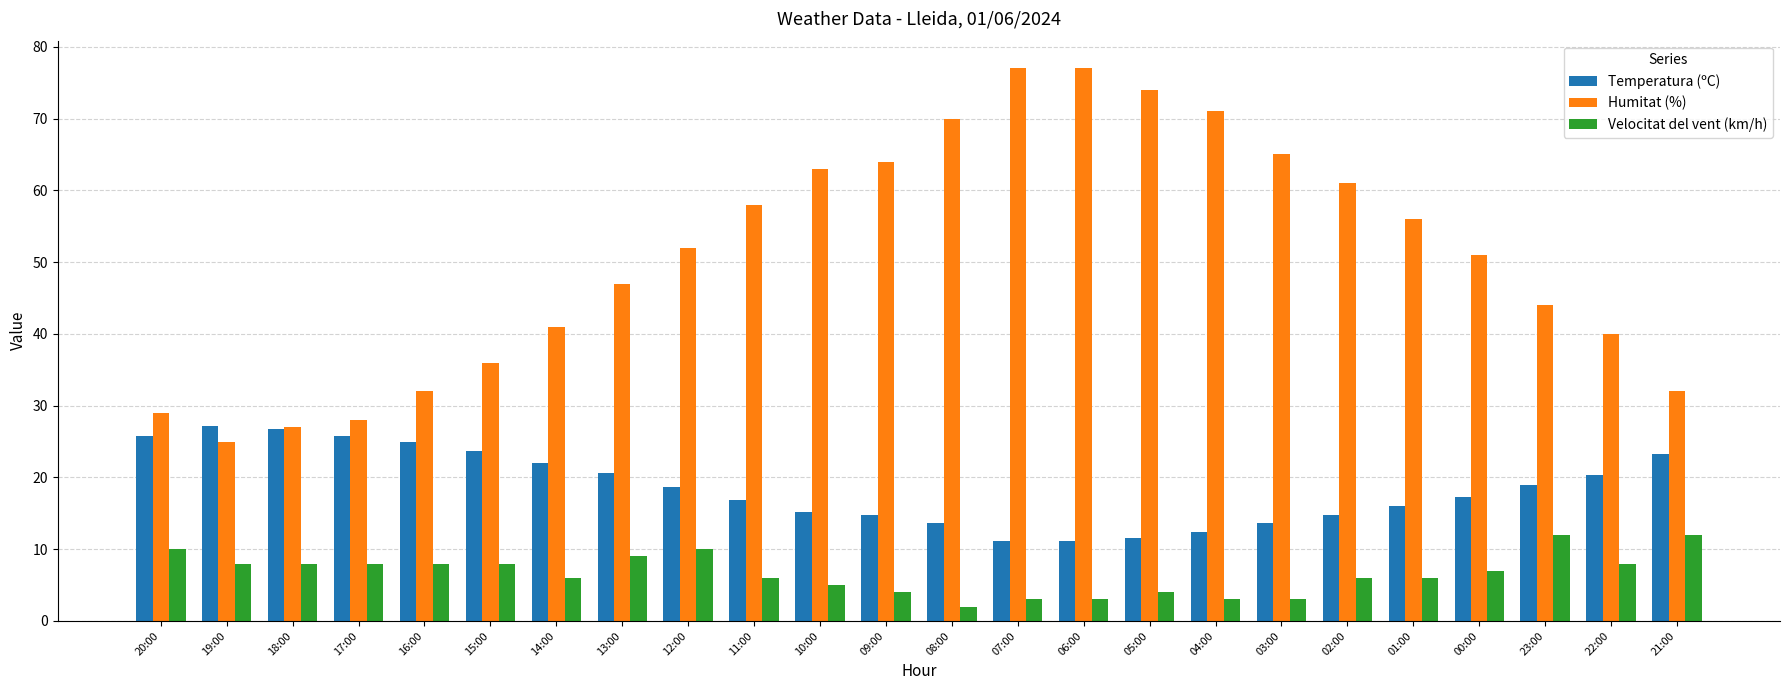

How many bars are there in each group?

3